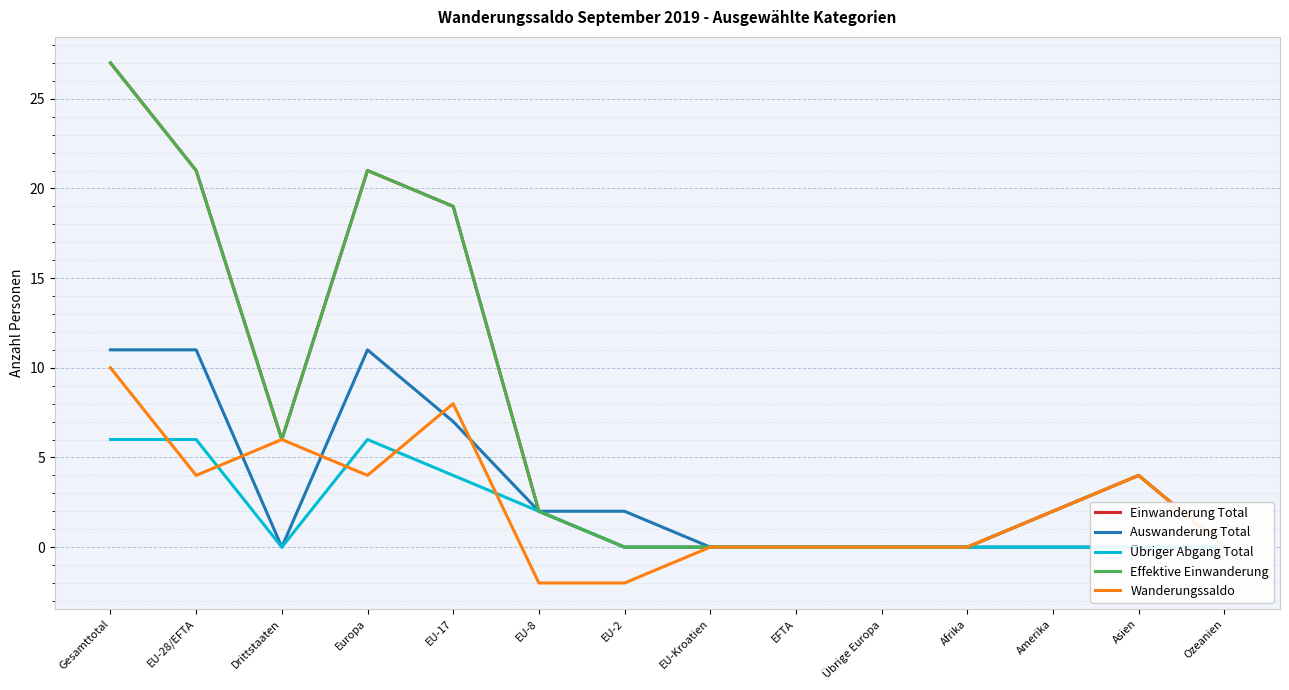

Which series has the largest total across all categories?

Einwanderung Total